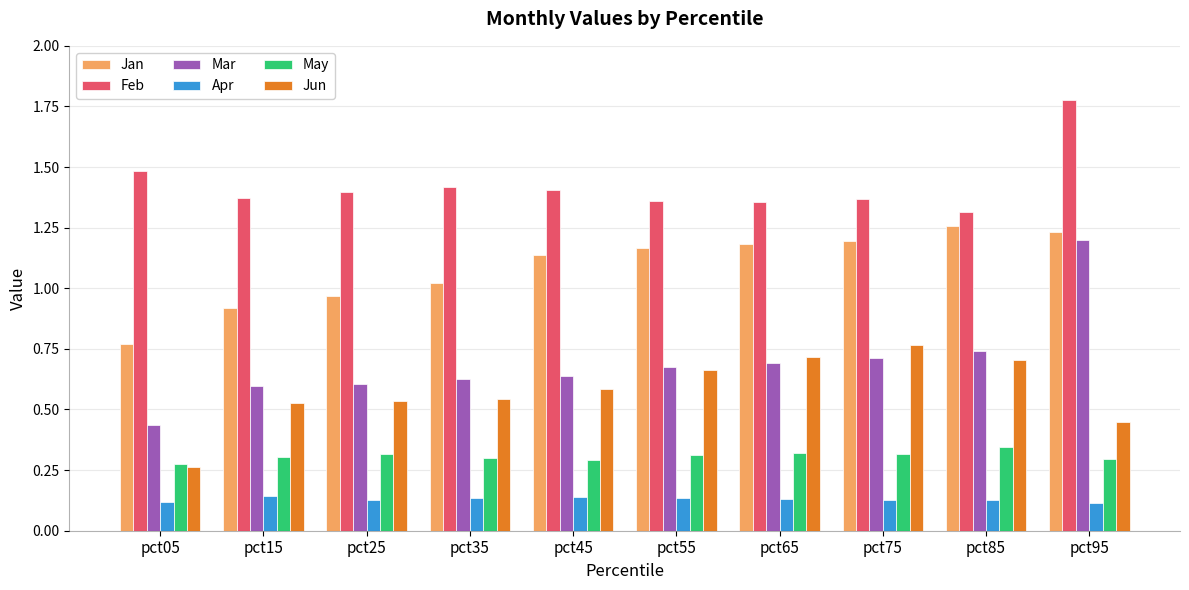

Which series changed the most between pct55 and pct85?

Jan